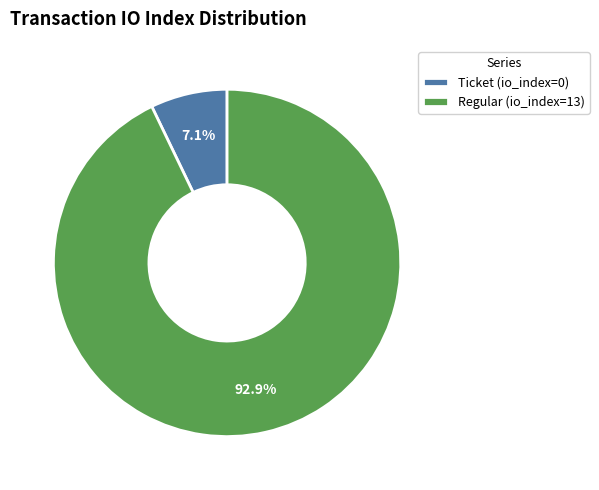

Between Regular (io_index=13) and Ticket (io_index=0), which is larger?

Regular (io_index=13)